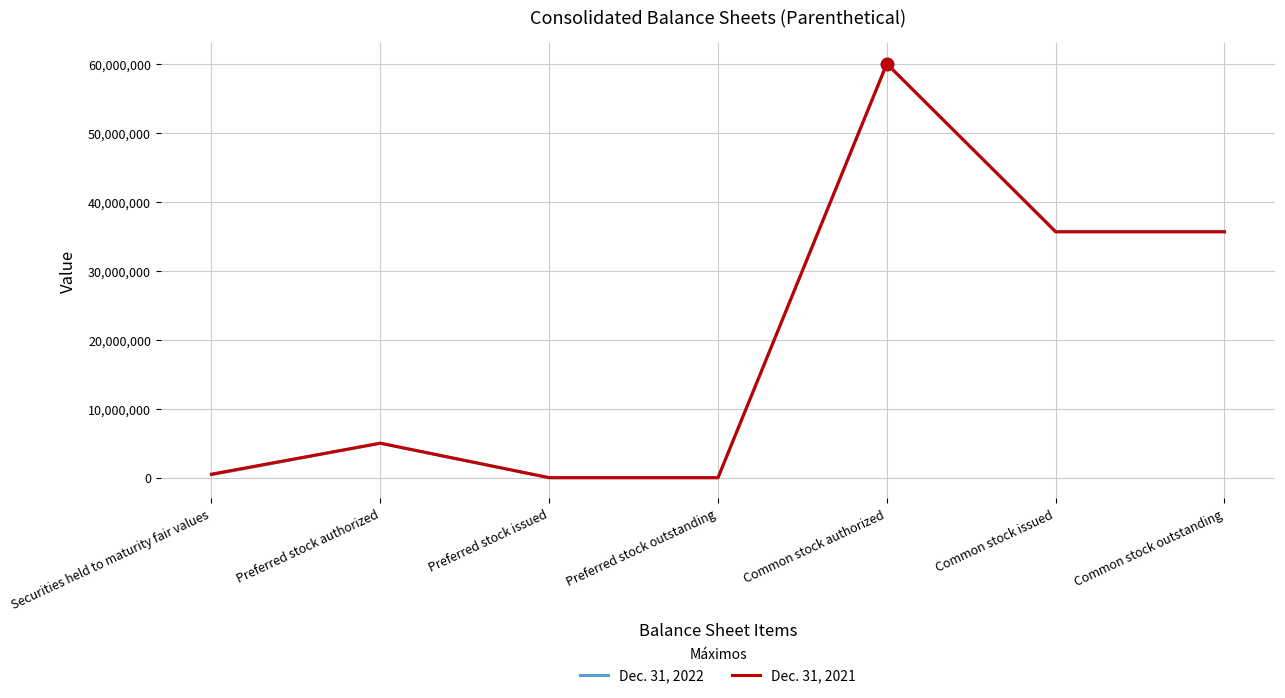

What is the spread (max minus min) of values at Common stock issued?

74977